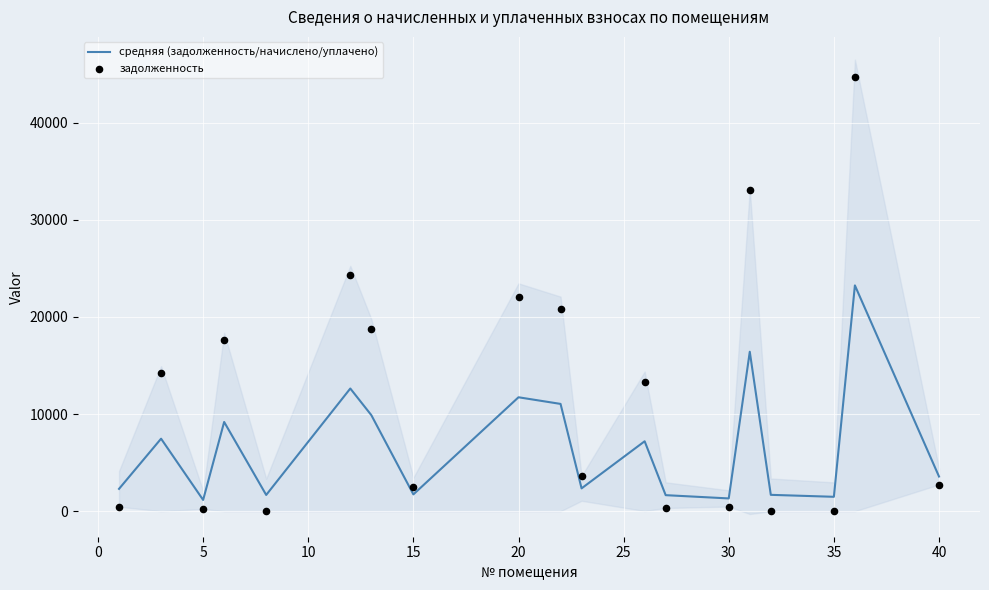

What is the total value across all series at 25?

28702.0